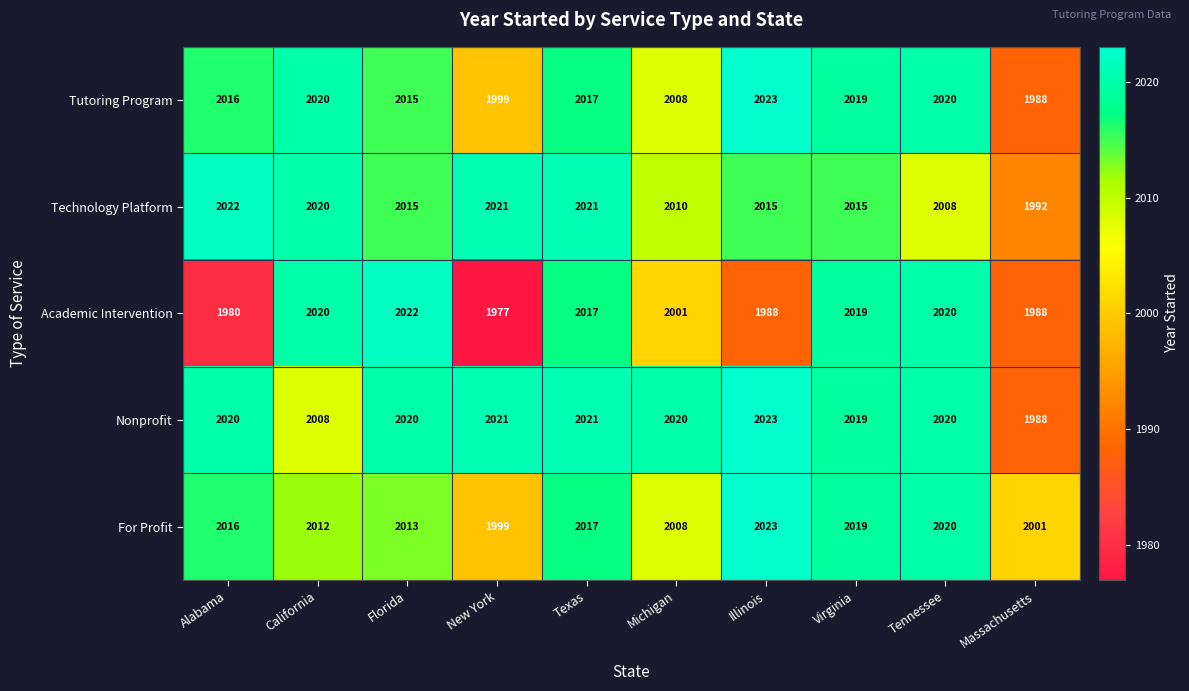

At which label is Nonprofit closest to 2005?

California